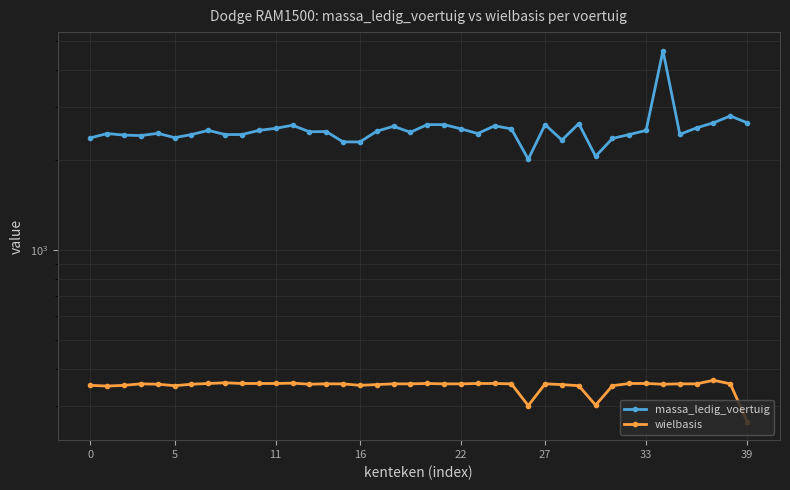

Rank the series by their average value, from lowest to highest.

wielbasis, massa_ledig_voertuig